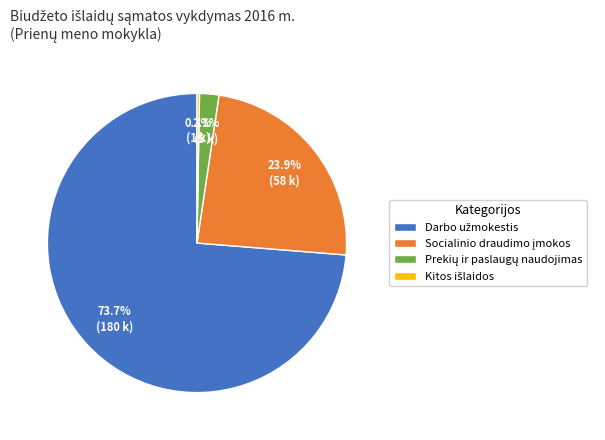

Is there a majority slice in this chart?

Yes